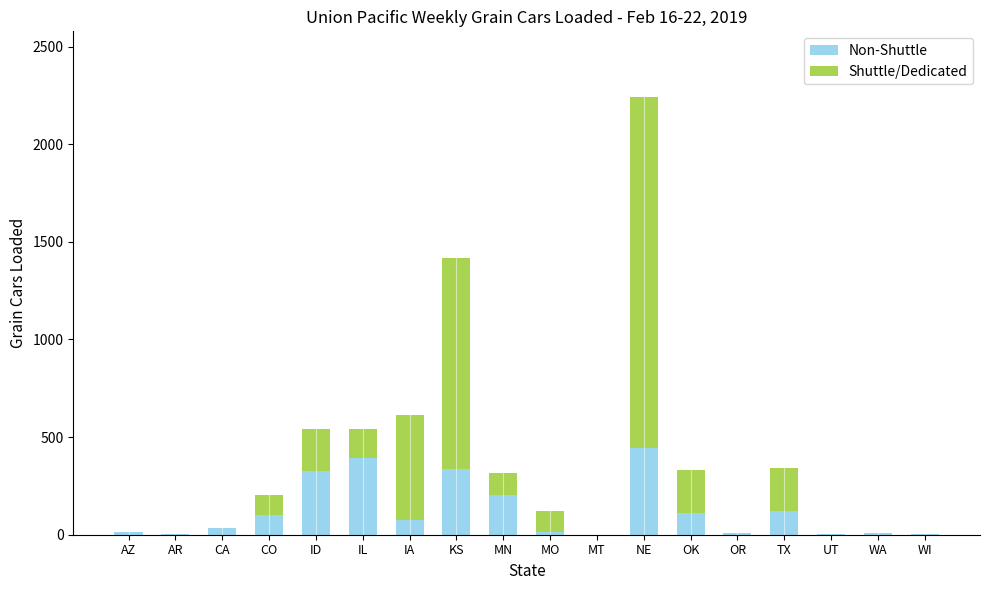

What is the total value across all series at KS?

1417